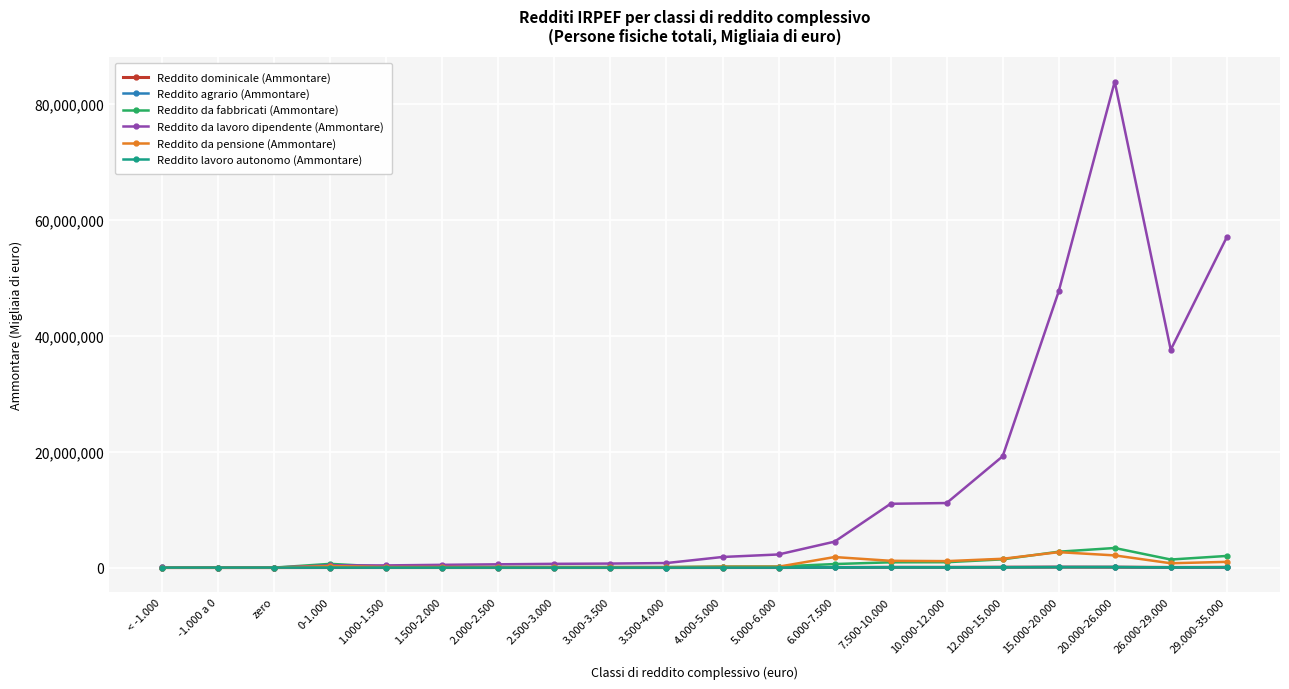

What is the value of the Reddito da lavoro dipendente (Ammontare) point at the 13th from the left?

4469731